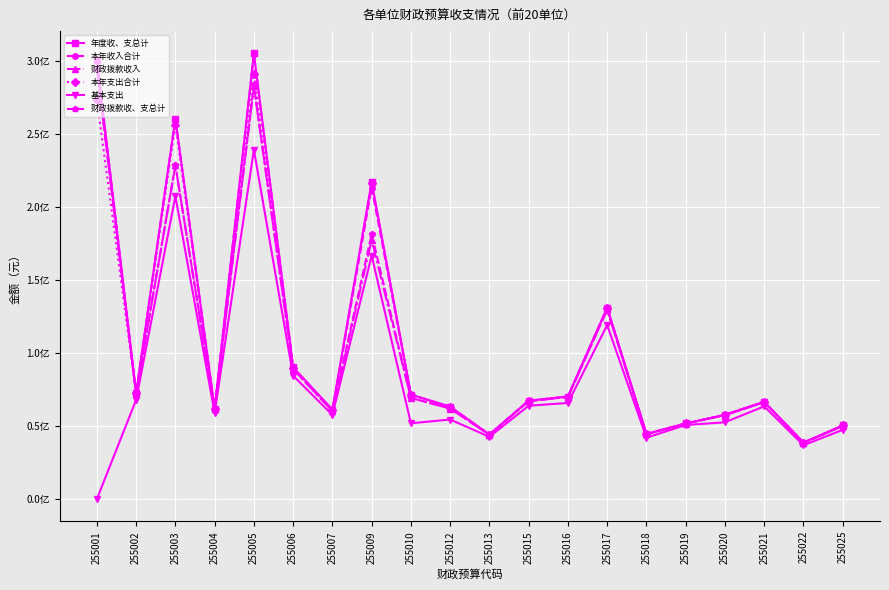

Which series ends up on top after the final intersection of 财政拨款收、支总计 and 本年支出合计?

本年支出合计